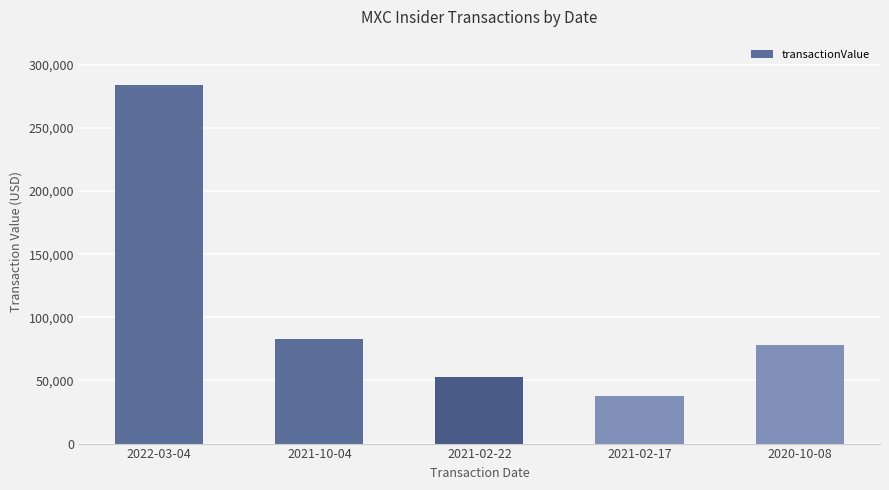

List the labels in order of value, largest first.

2022-03-04, 2021-10-04, 2020-10-08, 2021-02-22, 2021-02-17